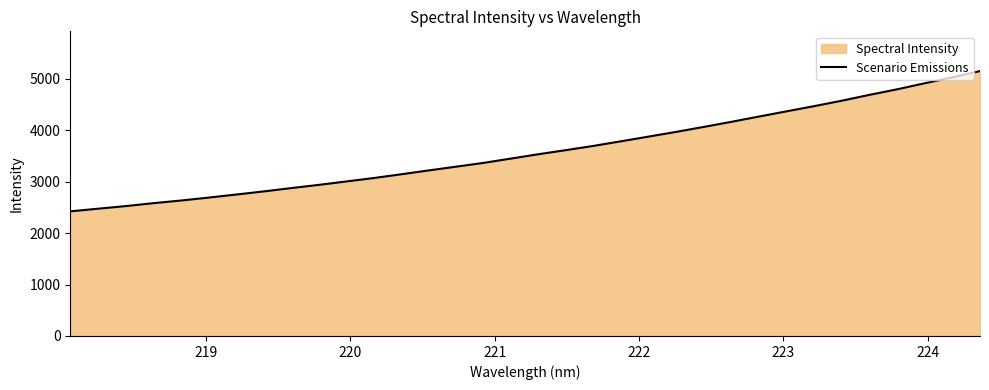

What is the difference between the maximum and minimum values?

2729.4